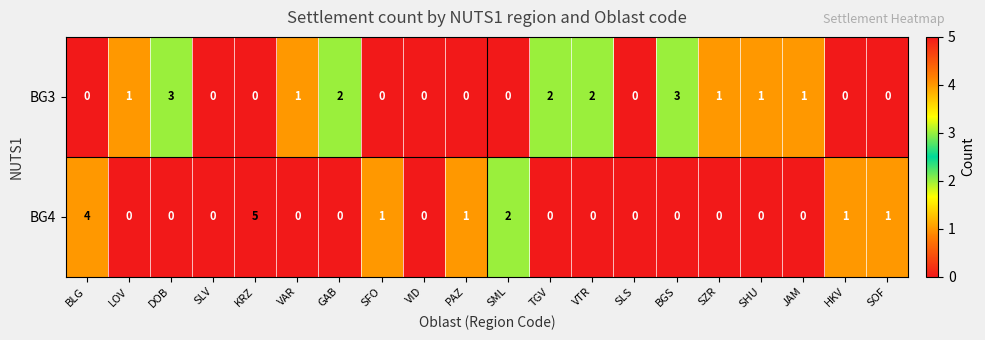

Rank the series by their maximum value, from highest to lowest.

BG4, BG3